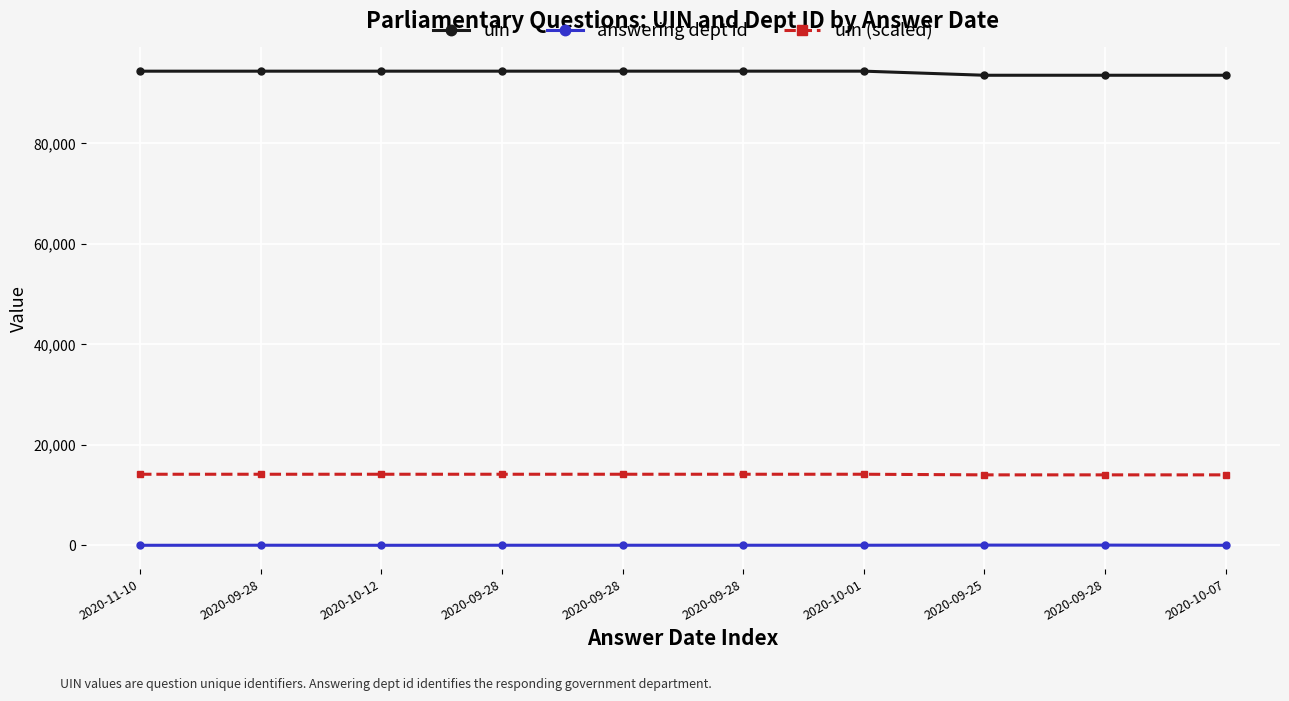

Reading left to right, transcribe all the data shown in this chart.

uin: 2020-11-10=94387.0	2020-09-28=94388.0	2020-10-12=94389.0	2020-09-28=94390.0	2020-09-28=94391.0	2020-09-28=94392.0	2020-10-01=94393.0	2020-09-25=93576.0	2020-09-28=93577.0	2020-10-07=93578.0
answering dept id: 2020-11-10=17.0	2020-09-28=29.0	2020-10-12=17.0	2020-09-28=27.0	2020-09-28=27.0	2020-09-28=27.0	2020-10-01=27.0	2020-09-25=54.0	2020-09-28=53.0	2020-10-07=17.0
uin (scaled): 2020-11-10=14158.0	2020-09-28=14158.2	2020-10-12=14158.4	2020-09-28=14158.5	2020-09-28=14158.6	2020-09-28=14158.8	2020-10-01=14158.9	2020-09-25=14036.4	2020-09-28=14036.5	2020-10-07=14036.7